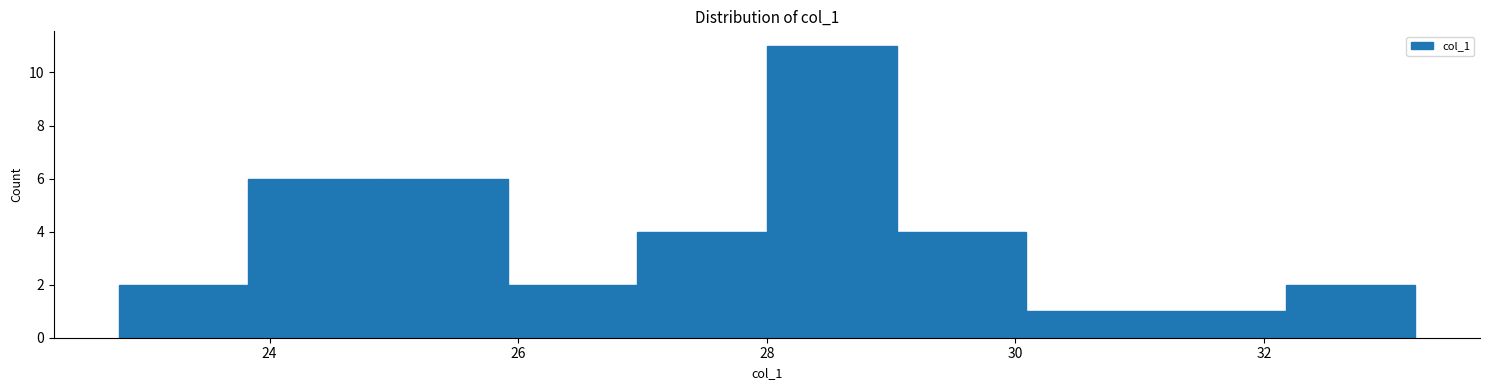

How tall is the bar that spans 32.2 to 33.2 on the x-axis? Neither the bar edges nor the heights are printed on the chart, so give them approximately, as read against the axes.

2